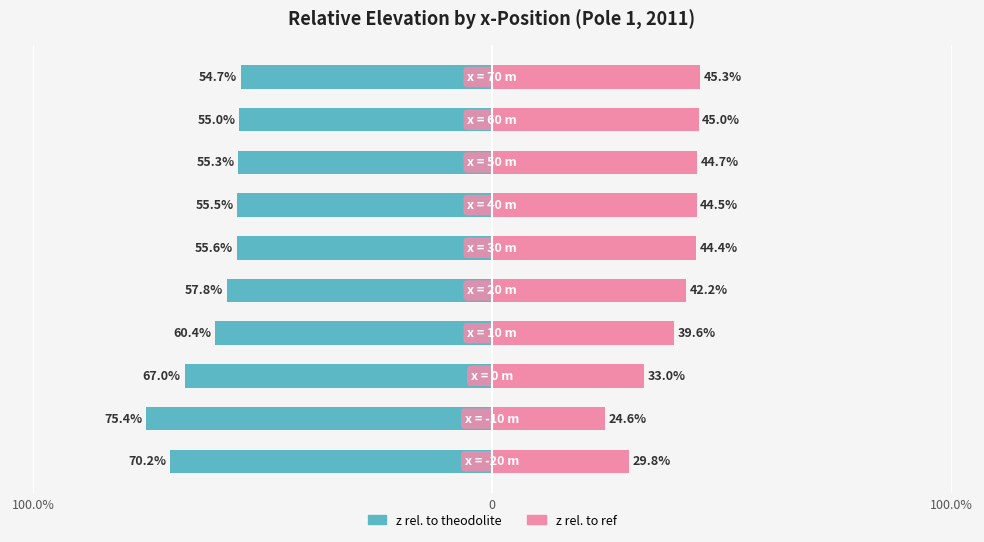

Which series has the widest spread of values?

z_rel. to theodolite (Pole 1 2011)